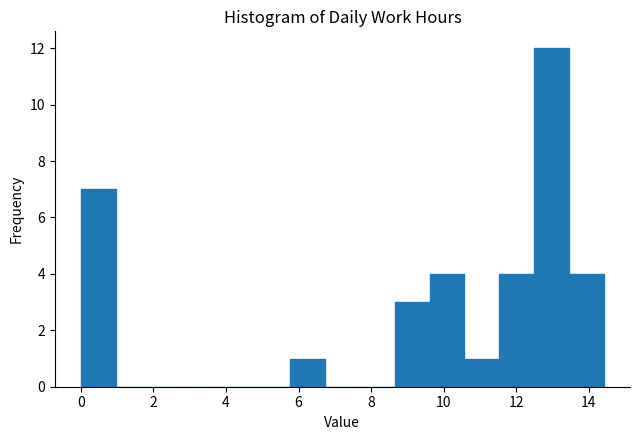

Over which range of the x-axis is the bar tallest?

12.4 to 13.4